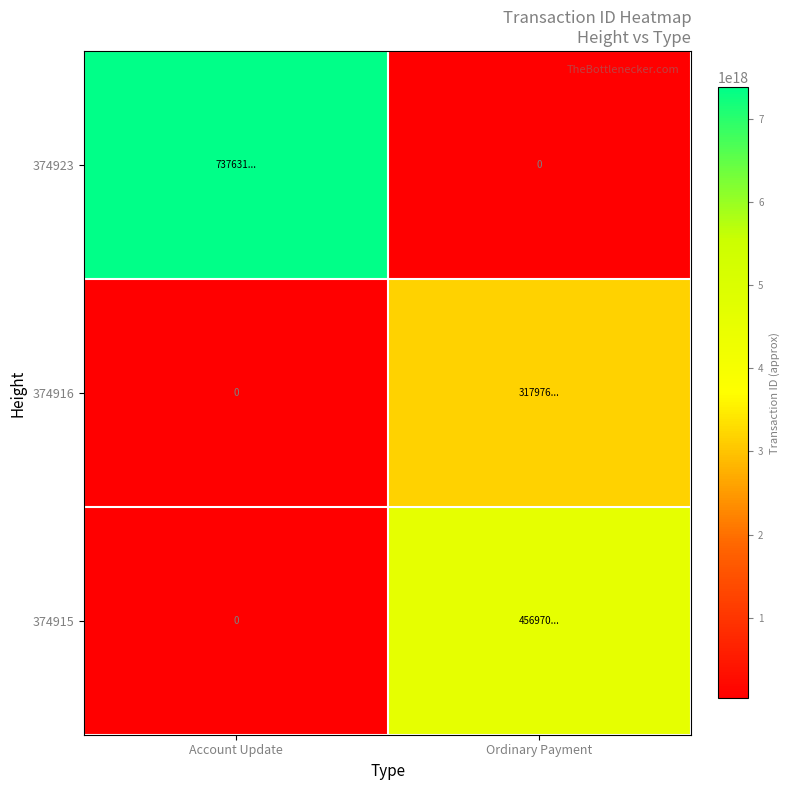

Is the value of 374916 at Ordinary Payment greater than the value of 374915 at Ordinary Payment?

No